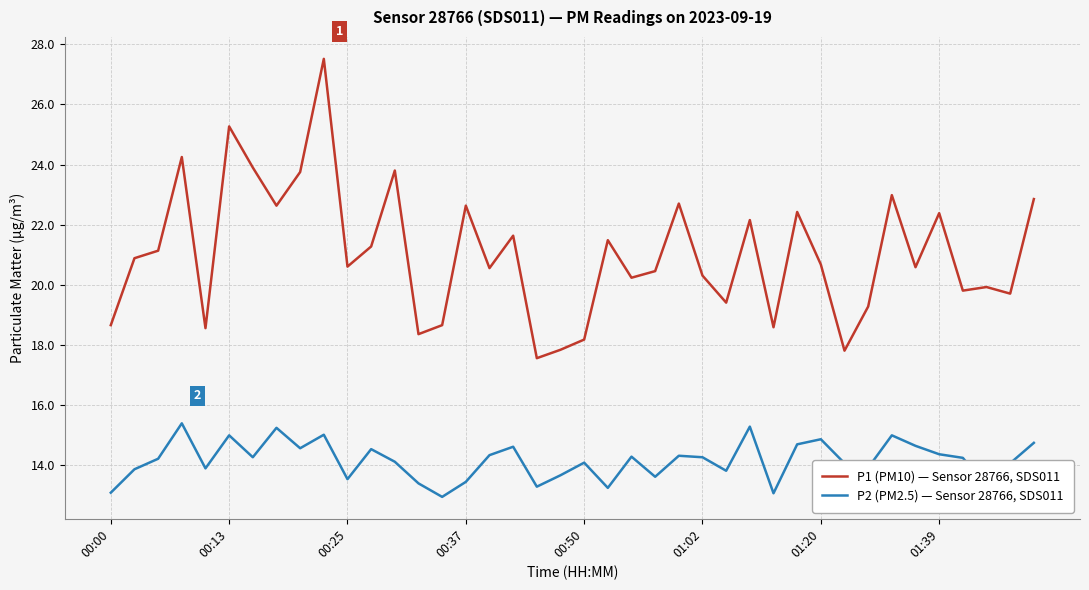

What is the smallest value displayed?

12.9